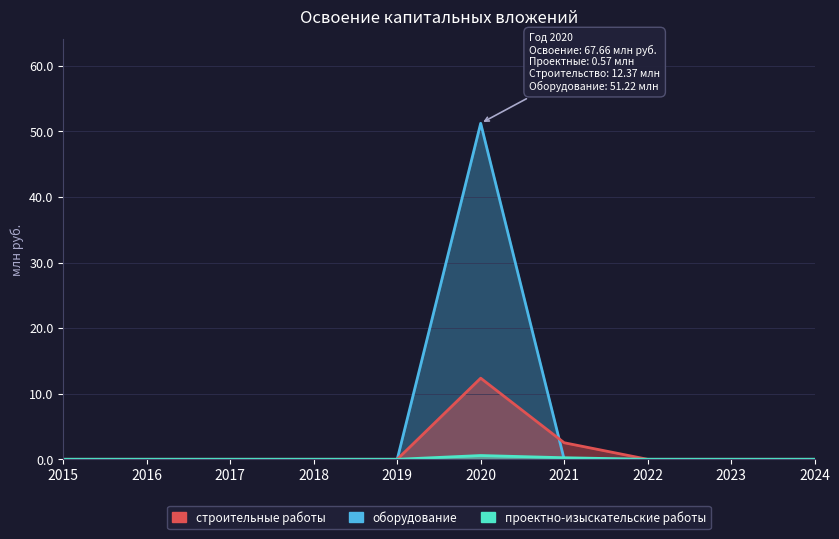

At which label is оборудование closest to 25?

2015